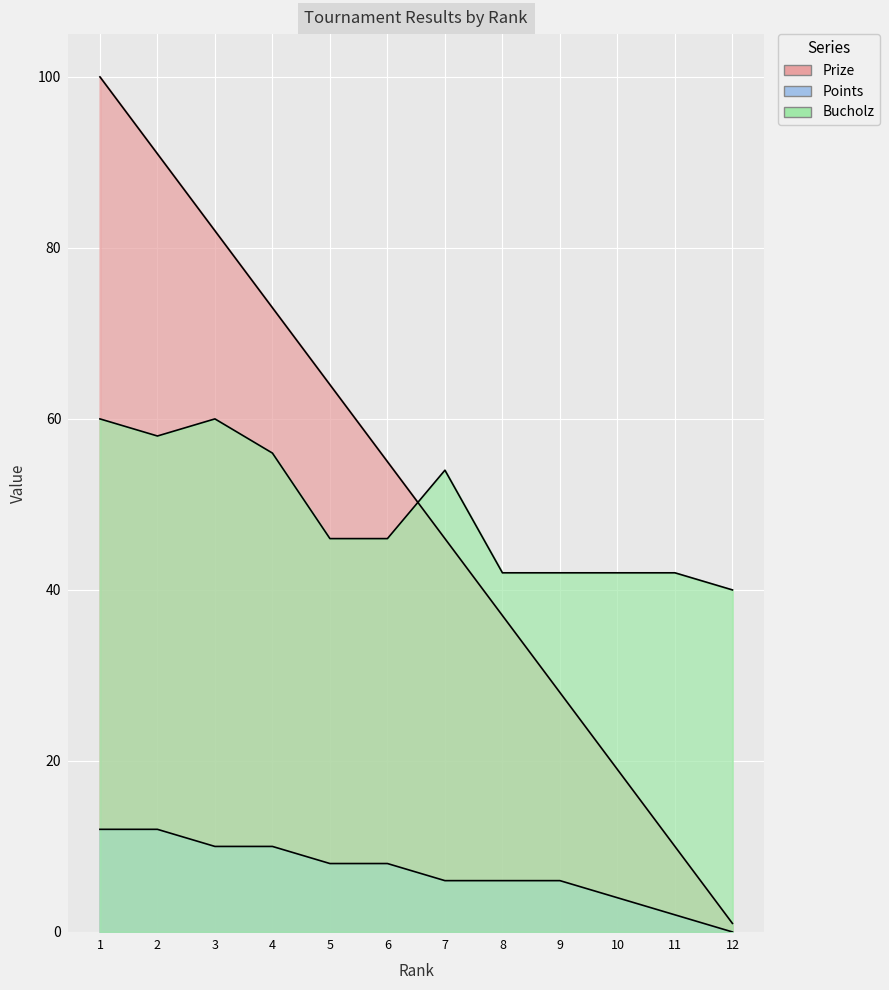

What is the approximate value of Bucholz at 2, to the nearest 10?

60